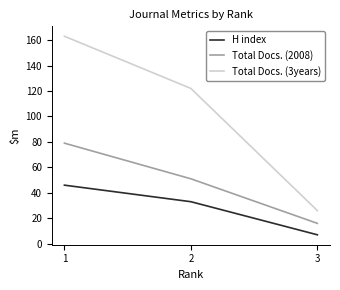

True or false: H index has a value of 46 at 1.

True